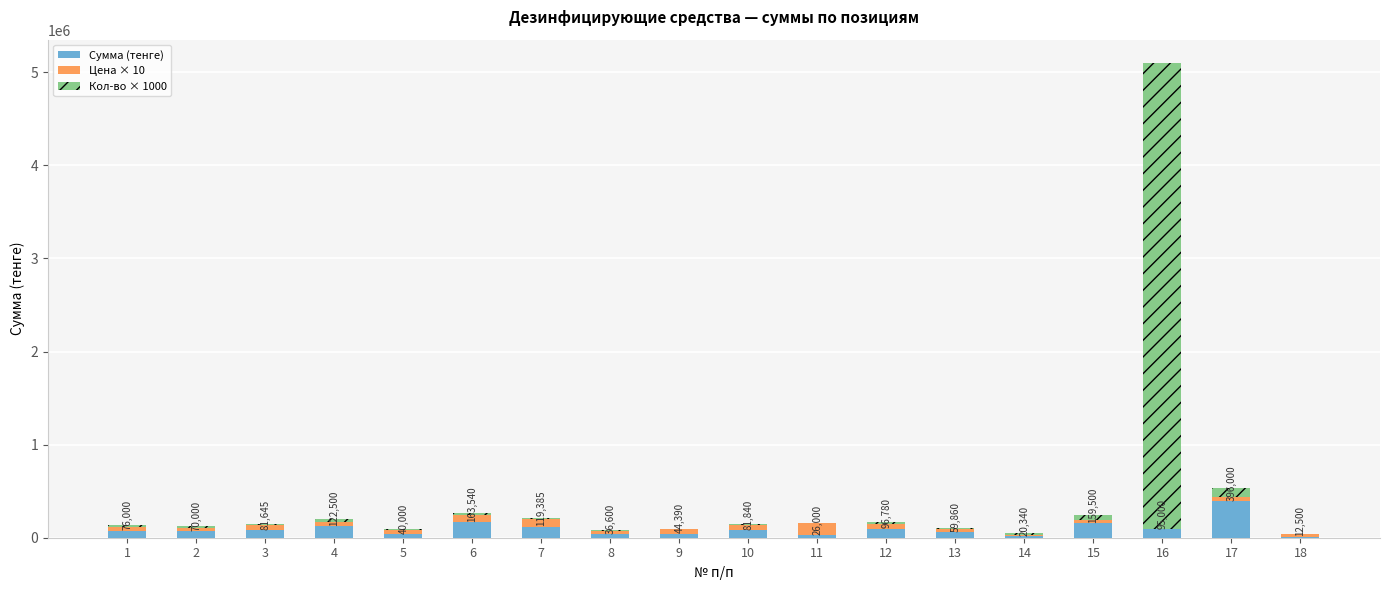

Does the chart contain stacked bars?

Yes